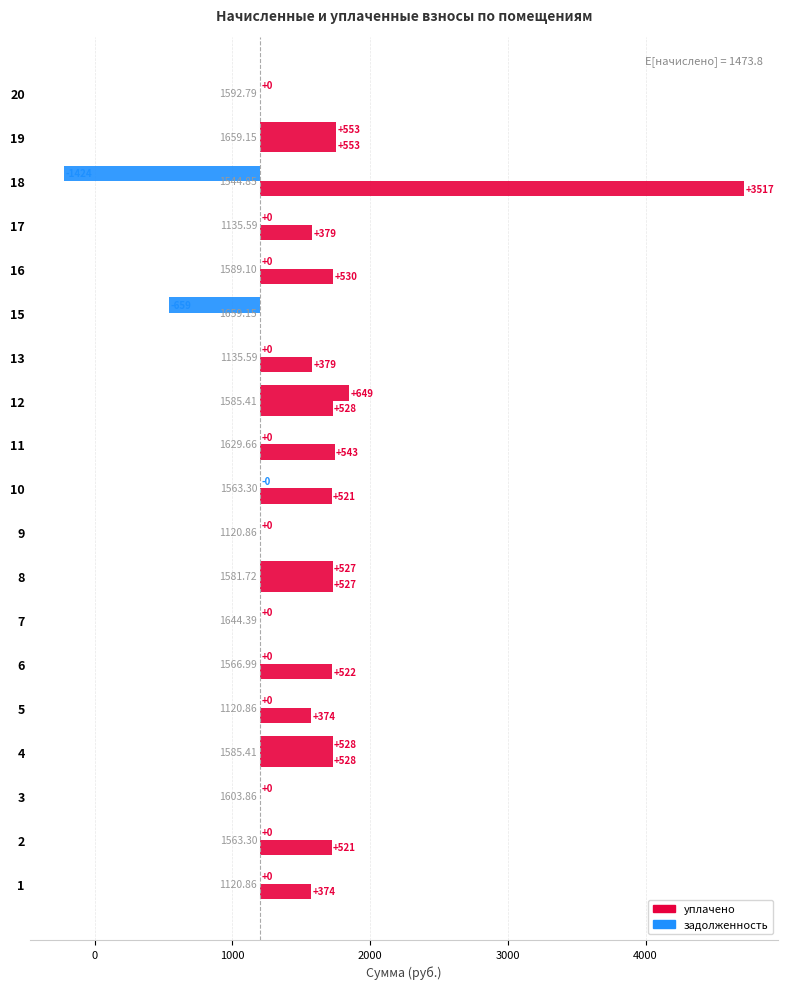

How many values in уплачено are below zero?

3